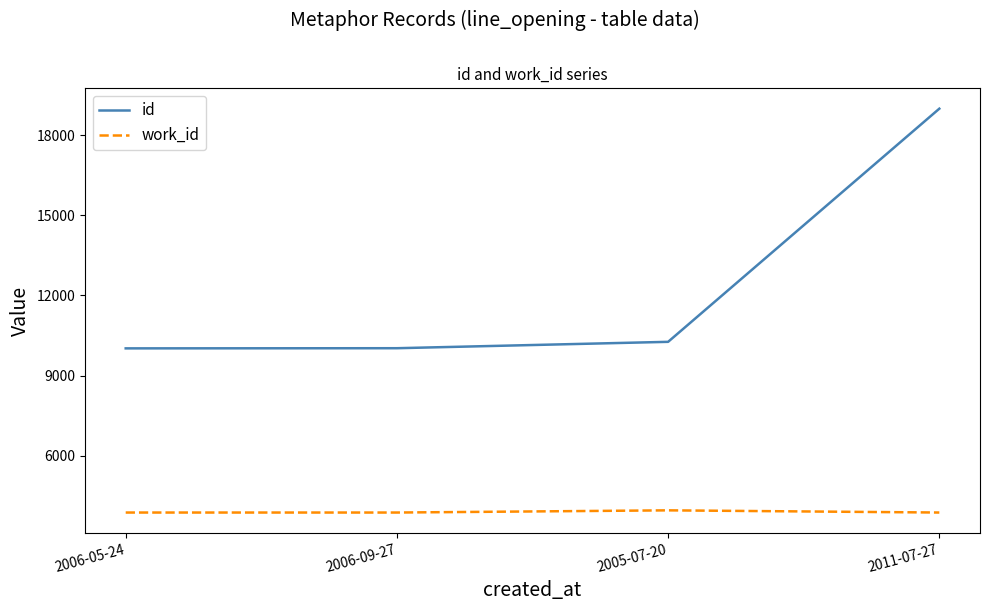

Which series has the largest range (max minus min)?

id